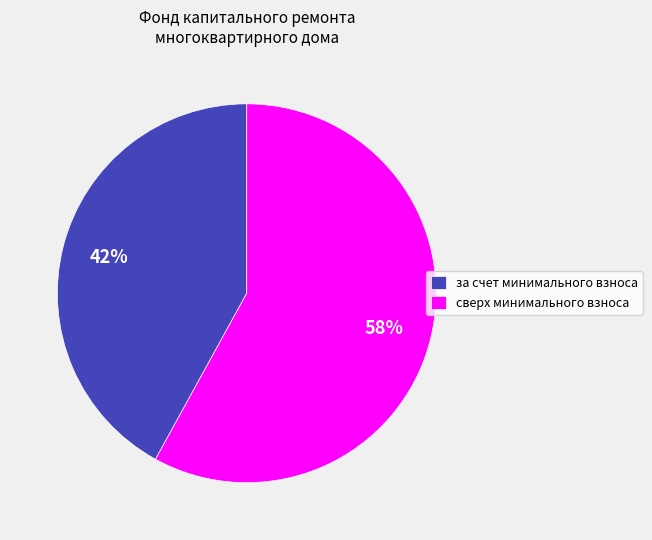

Is it true that сверх минимального взноса is 58% of the pie?

True